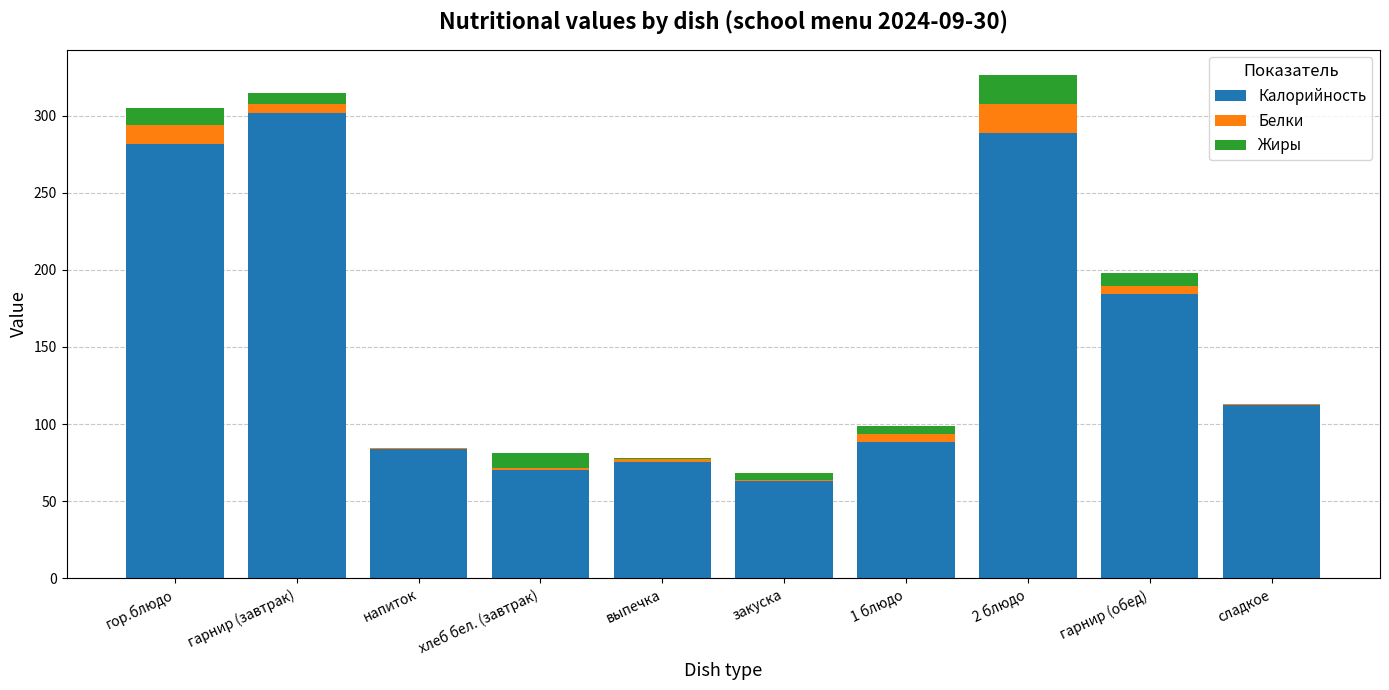

What value does the Калорийность series have at гарнир (завтрак)?

301.5